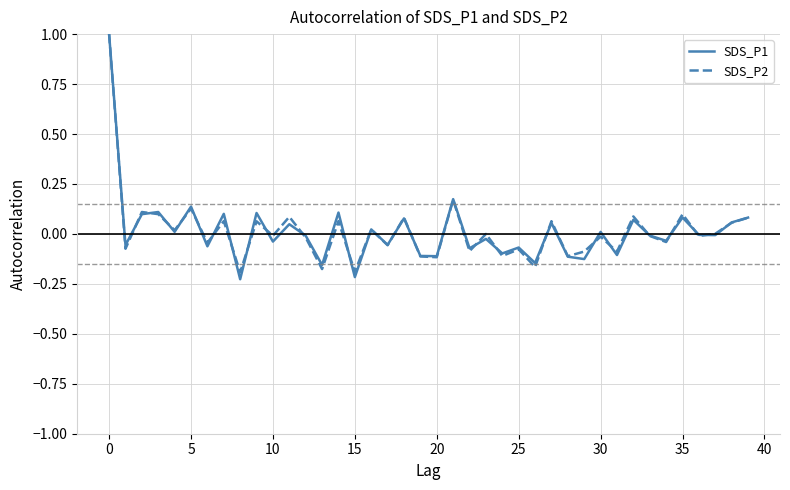

What is the maximum value shown in the chart?

1.0